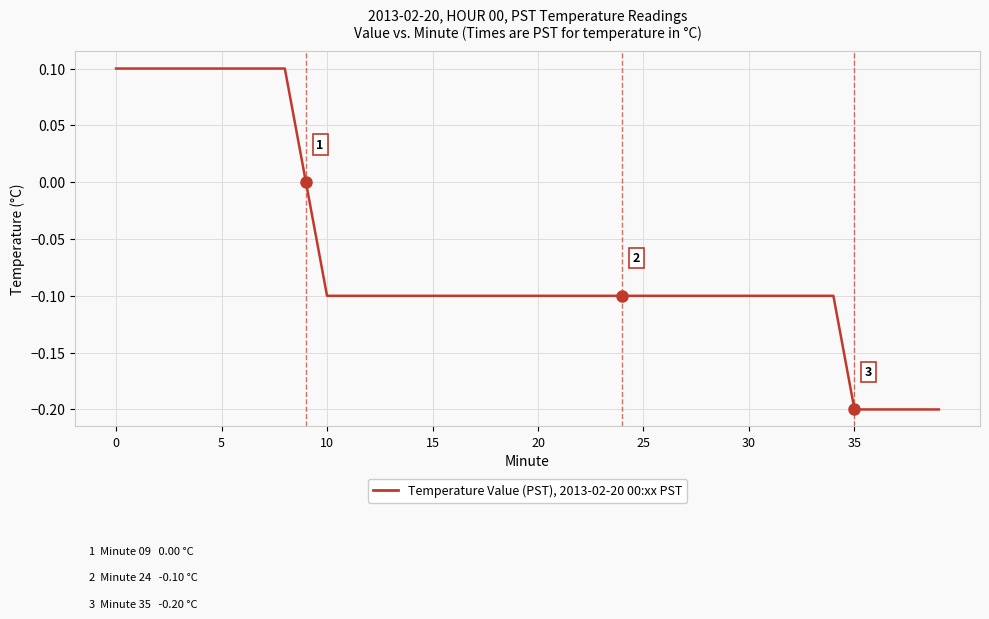

Reading left to right, what are all the values shown in this chart?

0.1	0.1	0.1	0.1	0.1	0.1	0.1	0.1	0.1	0.0	-0.1	-0.1	-0.1	-0.1	-0.1	-0.1	-0.1	-0.1	-0.1	-0.1	-0.1	-0.1	-0.1	-0.1	-0.1	-0.1	-0.1	-0.1	-0.1	-0.1	-0.1	-0.1	-0.1	-0.1	-0.1	-0.2	-0.2	-0.2	-0.2	-0.2